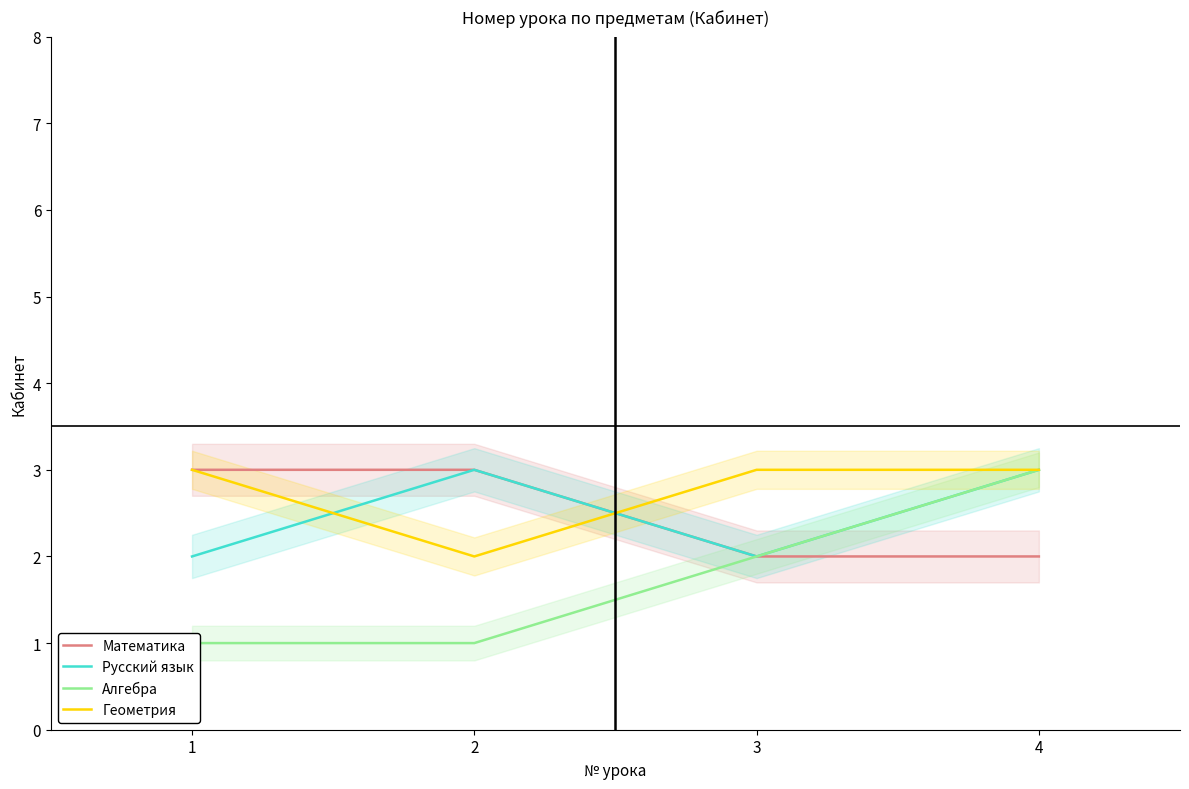

Reading left to right, extract all data points from this chart.

Математика: 3	3	2	2
Русский язык: 2	3	2	3
Алгебра: 1	1	2	3
Геометрия: 3	2	3	3